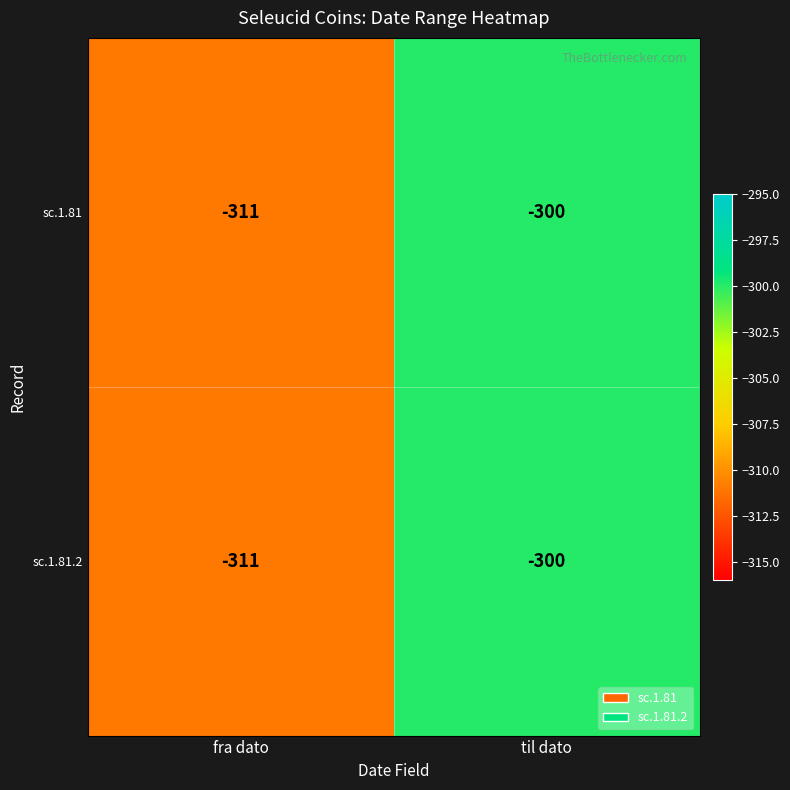

Reading left to right, what are all the values shown in this chart?

sc.1.81: -311	-300
sc.1.81.2: -311	-300